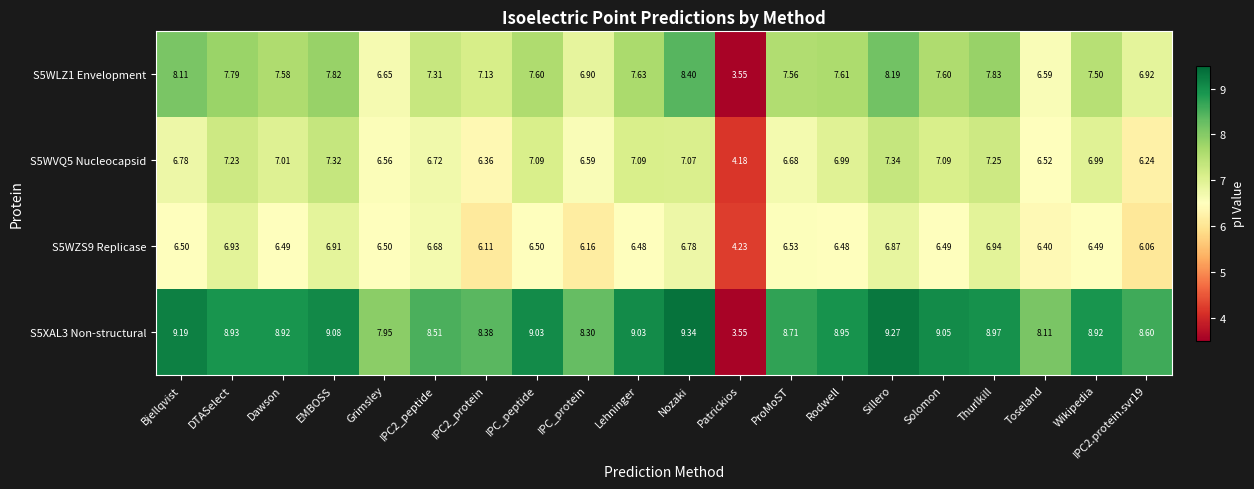

Which label corresponds to the smallest value in the chart?

Patrickios